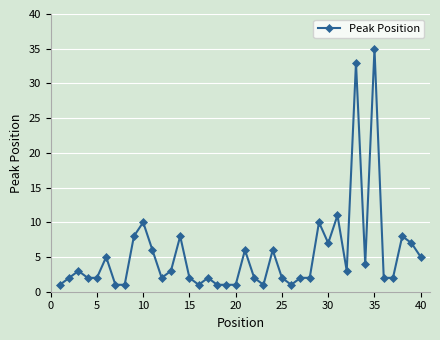

What is the sum of all values?

211